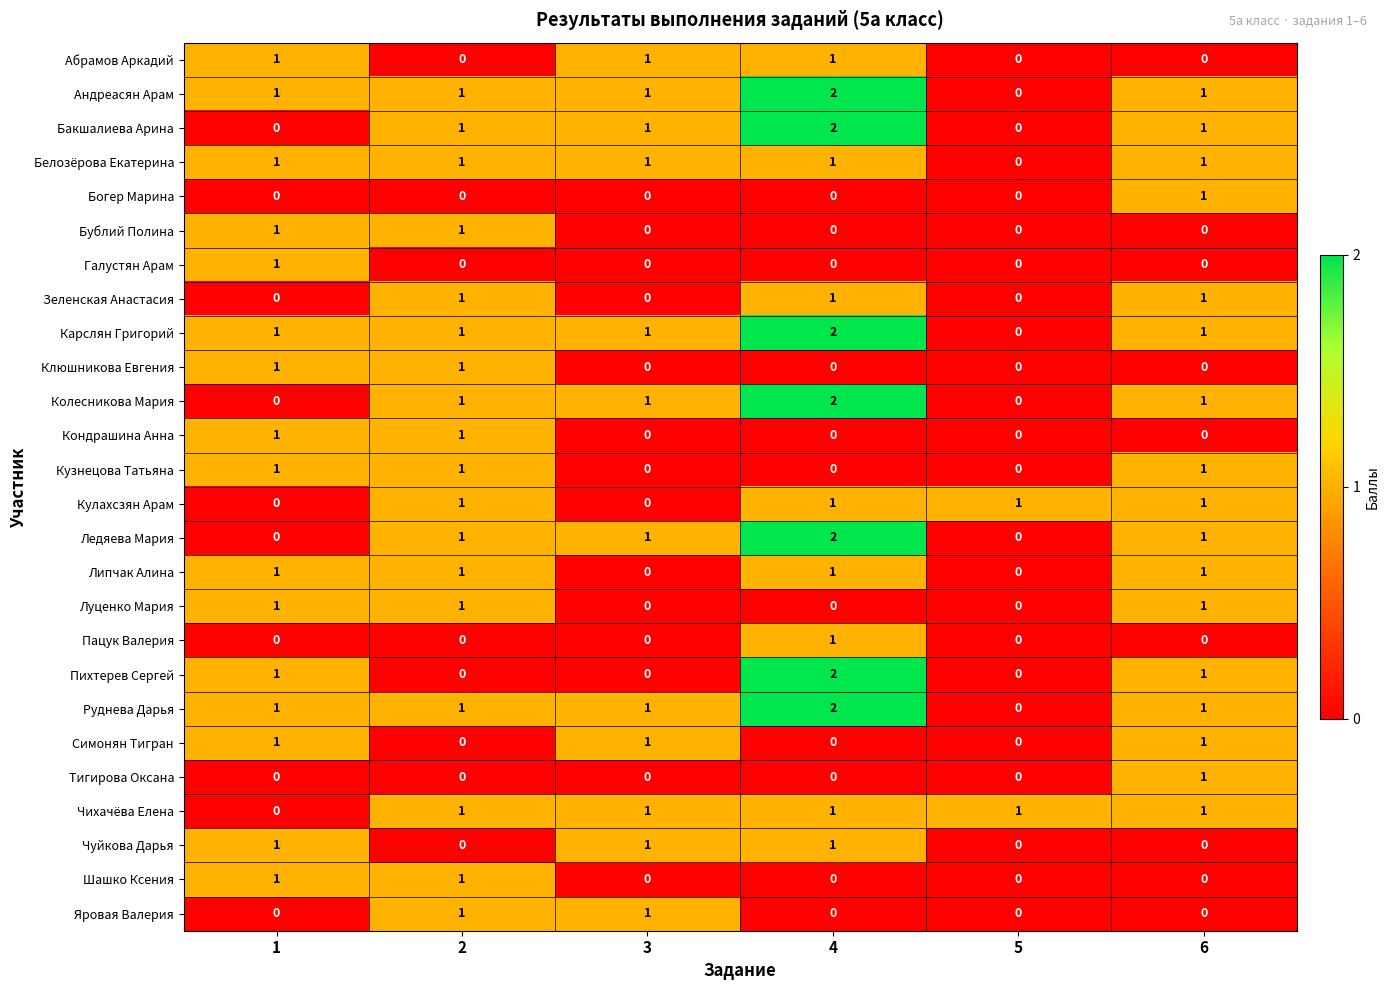

Between 2 and 4, which series saw the biggest shift?

Пихтерев Сергей